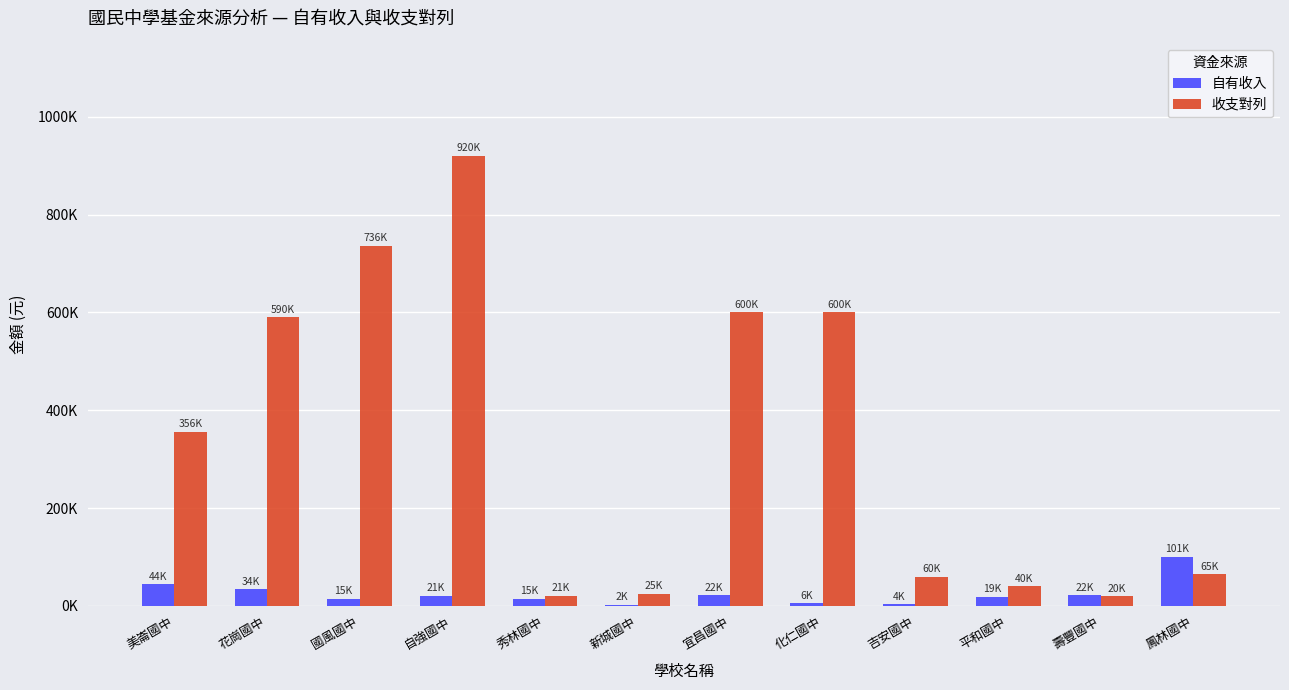

Is the value of 收支對列 at 新城國中 greater than the value of 自有收入 at 新城國中?

Yes